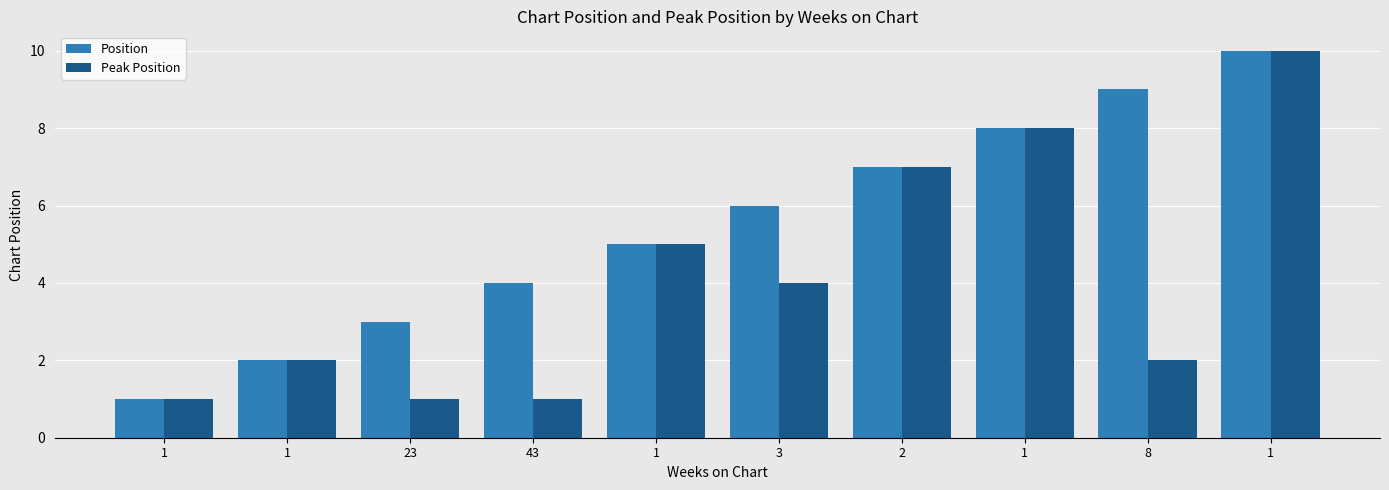

How many categories are shown in the chart?

10